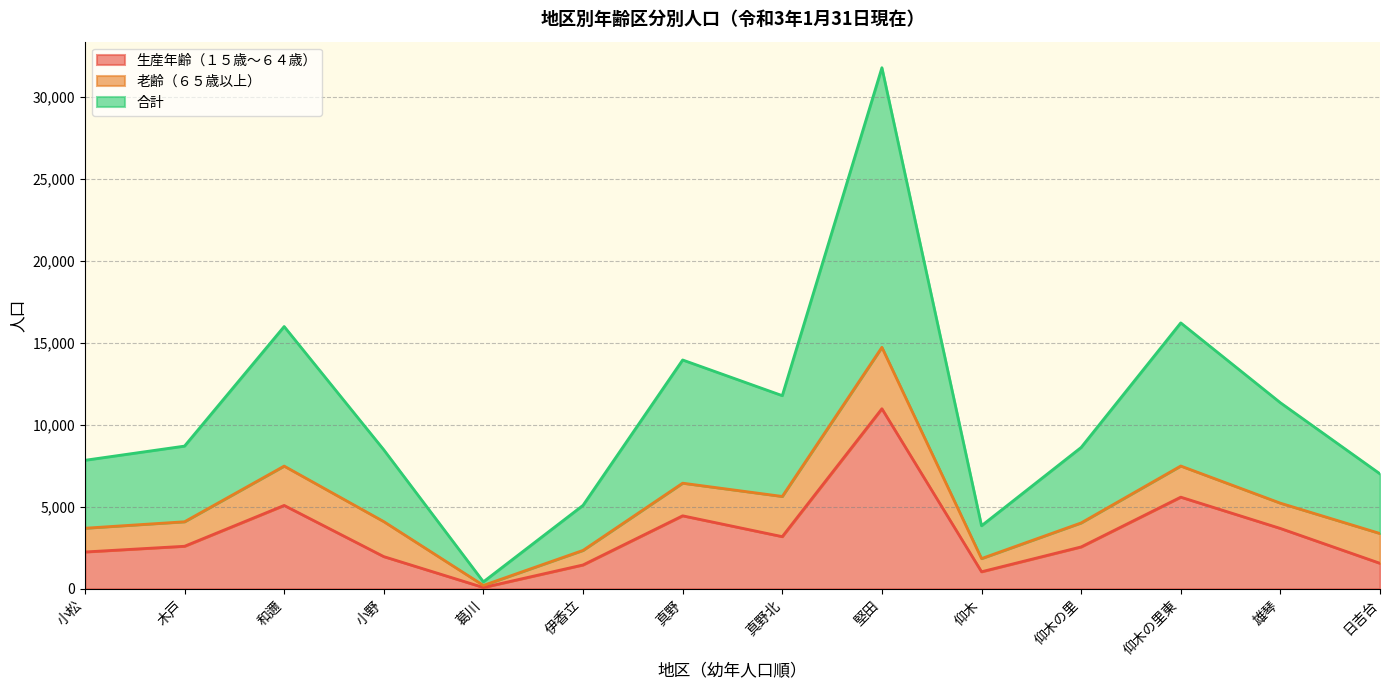

List the labels in order of 合計 value, largest first.

堅田, 仰木の里東, 和邇, 真野, 真野北, 雄琴, 木戸, 仰木の里, 小野, 小松, 日吉台, 伊香立, 仰木, 葛川